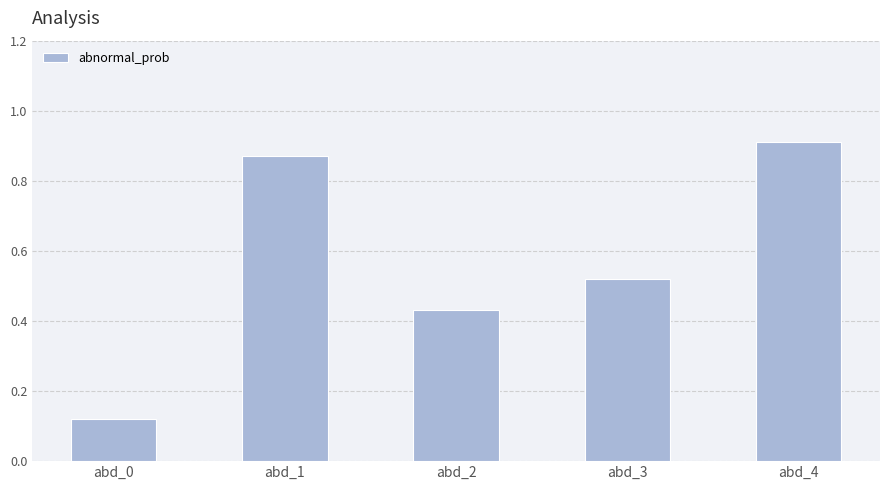

How many values are between 0 and 1?

5